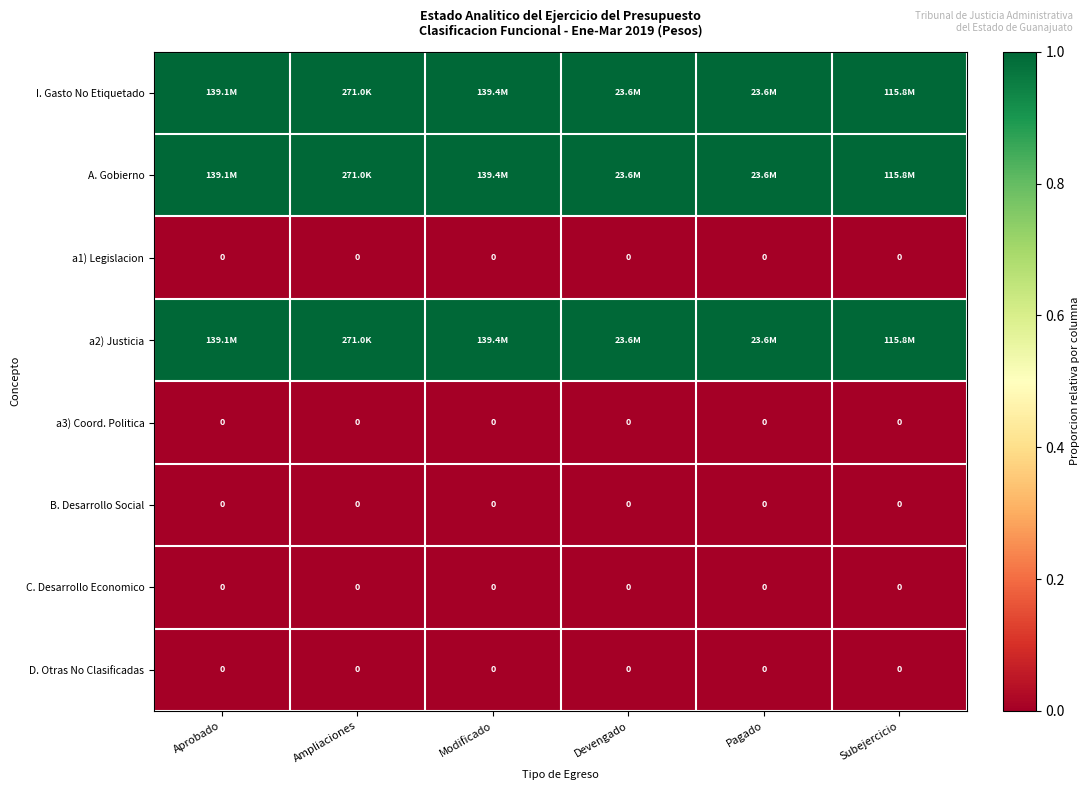

The value of B. Desarrollo Social at Devengado is 0. True or false?

True